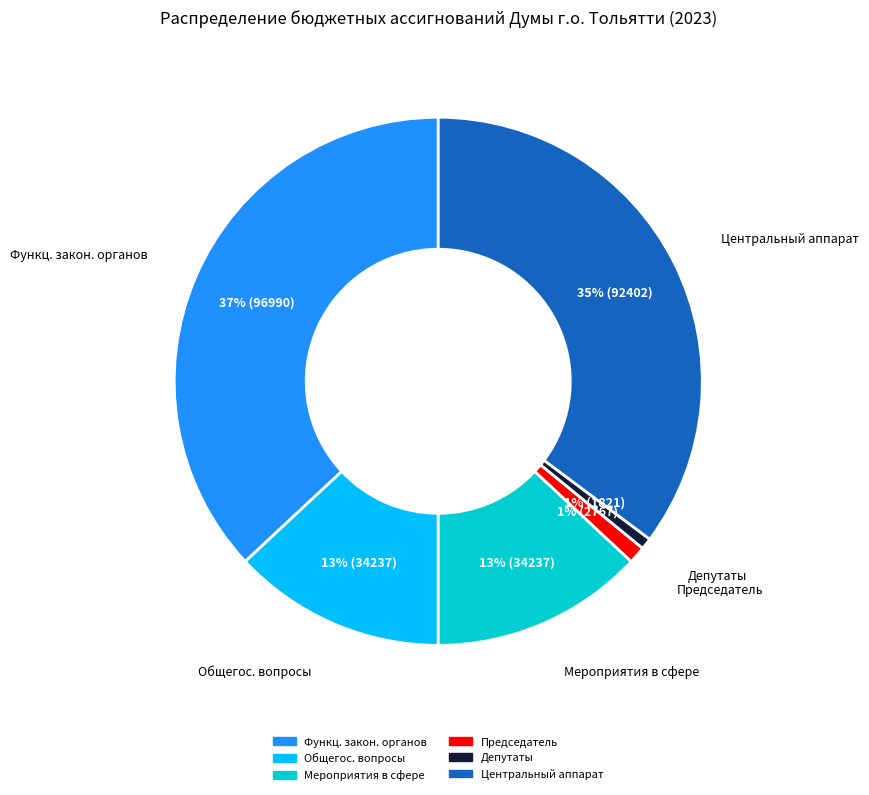

To the nearest percent, what is the difference between the largest and smallest slice percentages?

36%